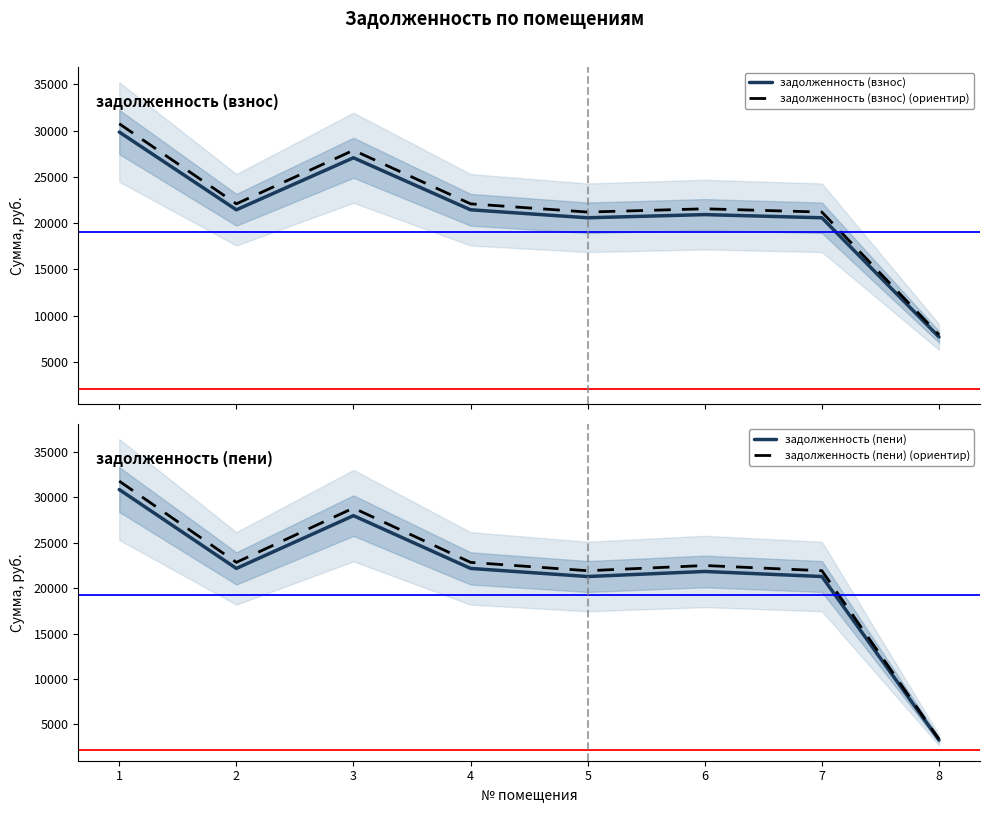

At which label does задолженность (пени) first exceed 22179?

1